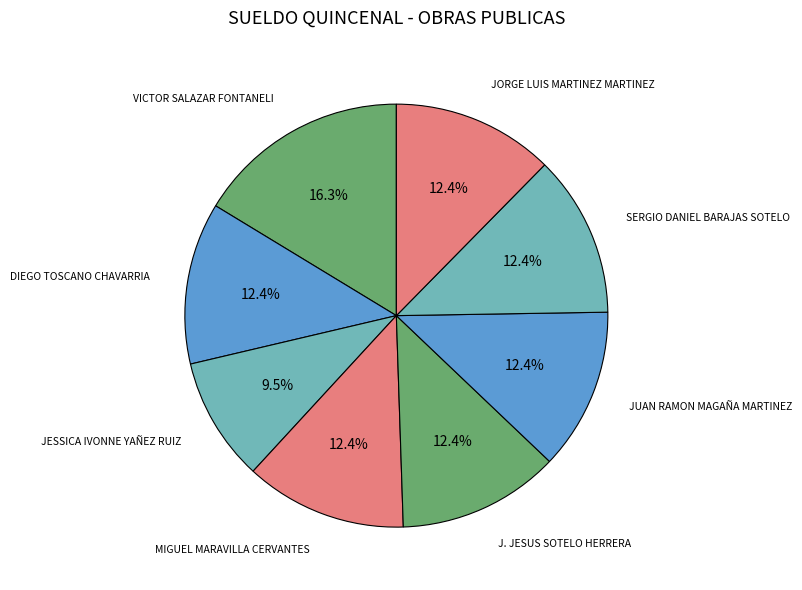

What portion of the pie excludes DIEGO TOSCANO CHAVARRIA?

87.6%